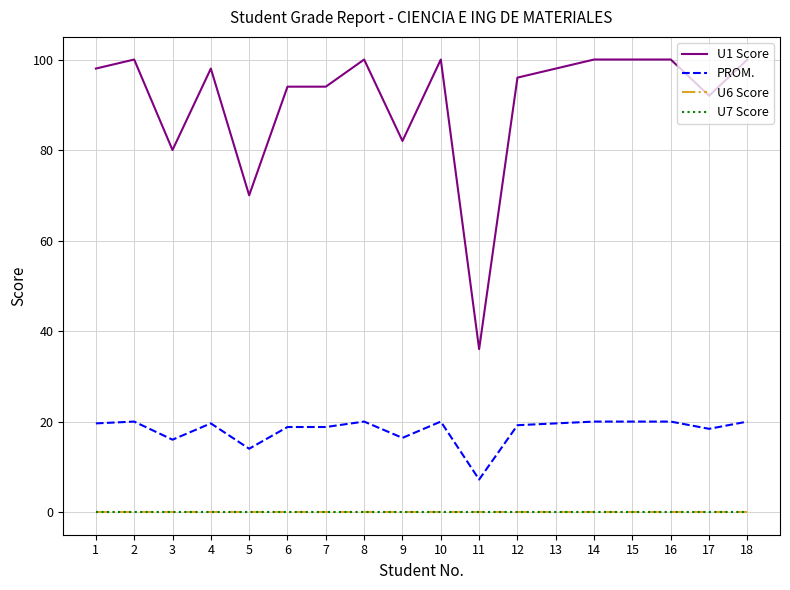

True or false: U1 Score and U6 Score cross at least once.

False